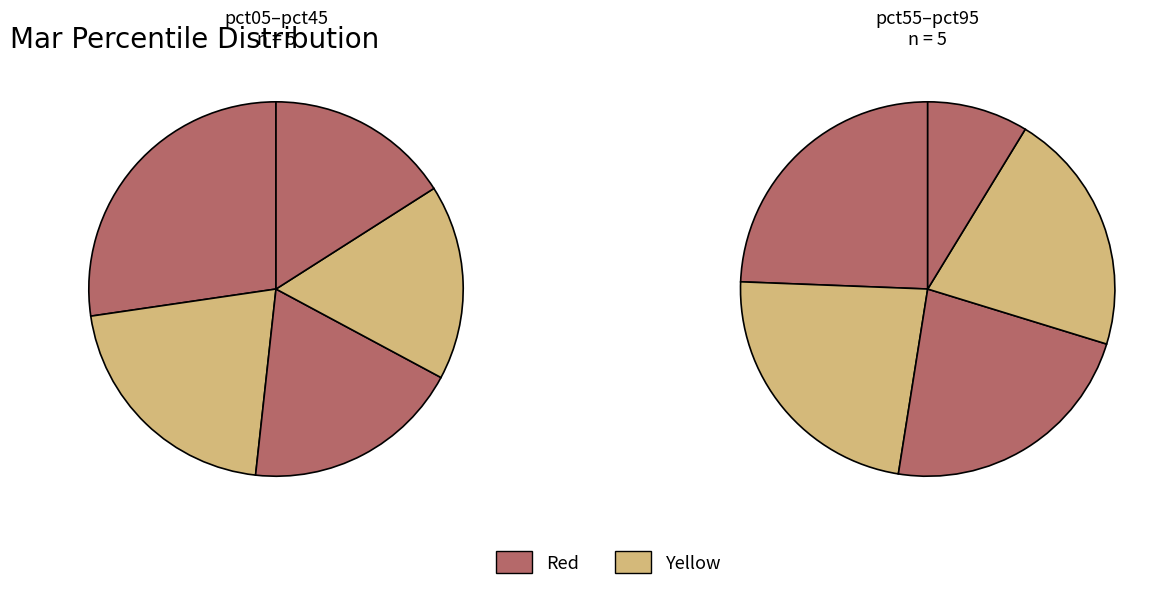

Is there any slice that represents more than half of the pie?

No